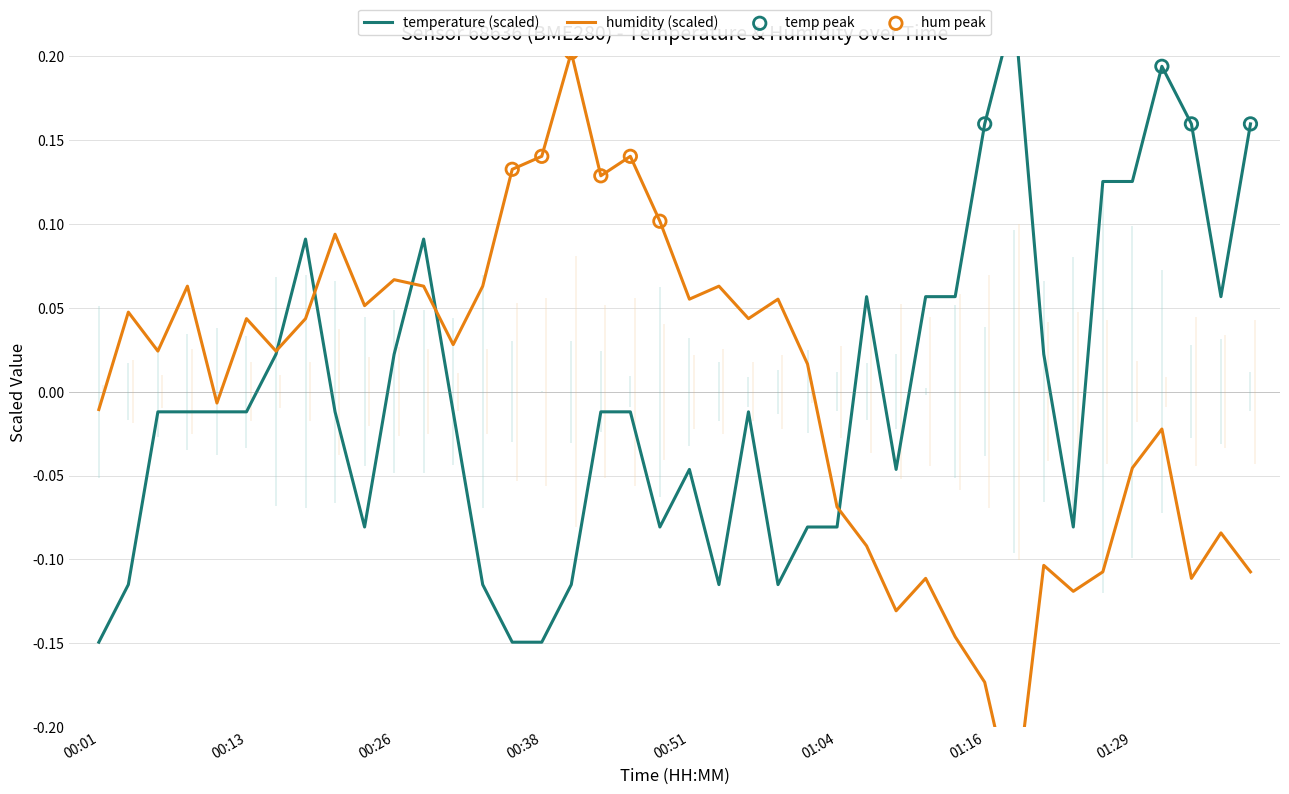

What is the total value across all series at 00:59?

-0.1